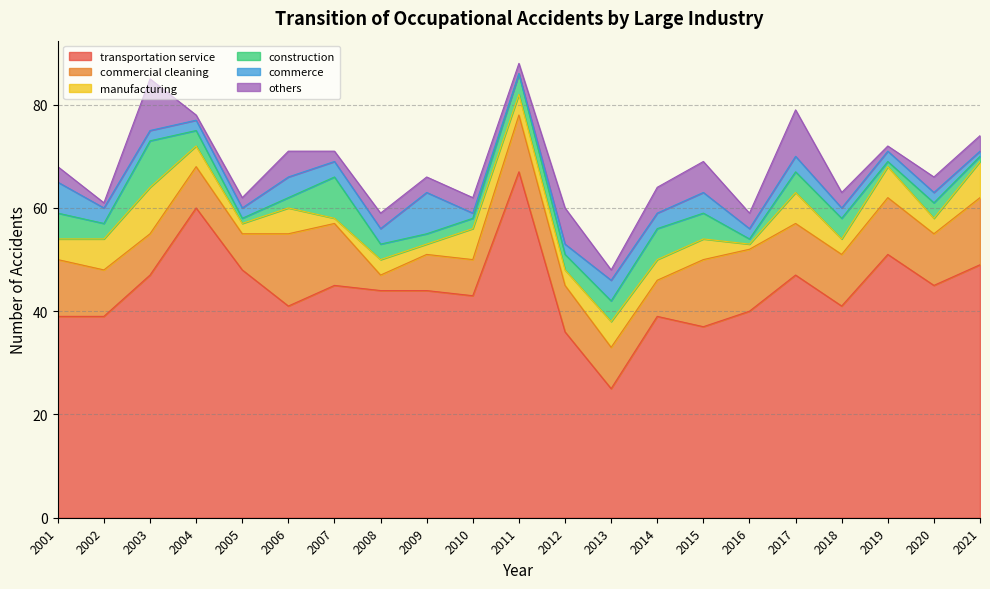

True or false: transportation service has more than 0 points higher than both neighbors.

True